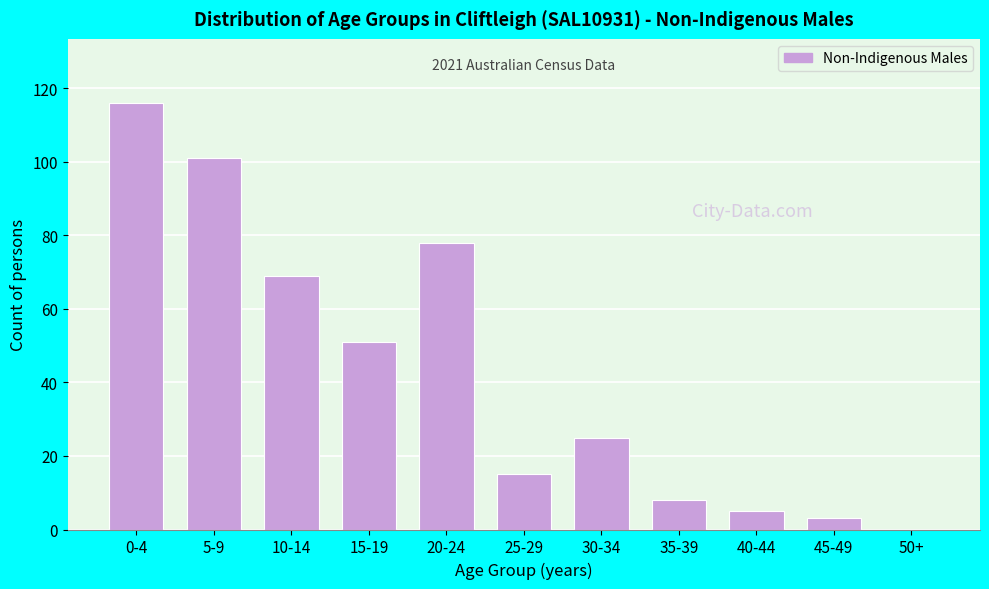

Reading left to right, list all the values displayed in this chart.

0-4=116	5-9=101	10-14=69	15-19=51	20-24=78	25-29=15	30-34=25	35-39=8	40-44=5	45-49=3	50+=0